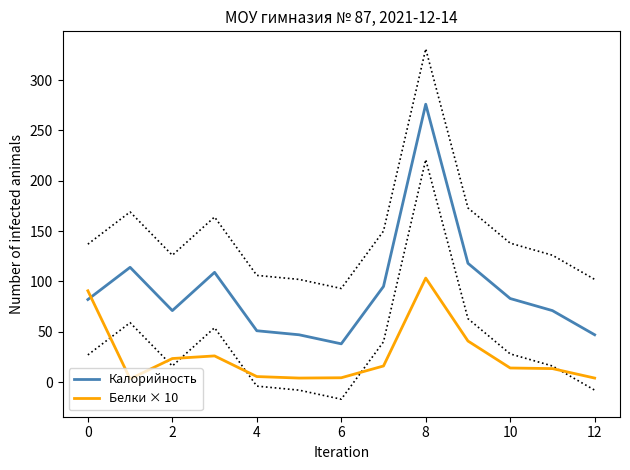

How many values in the Белки × 10 series are below 14?

6